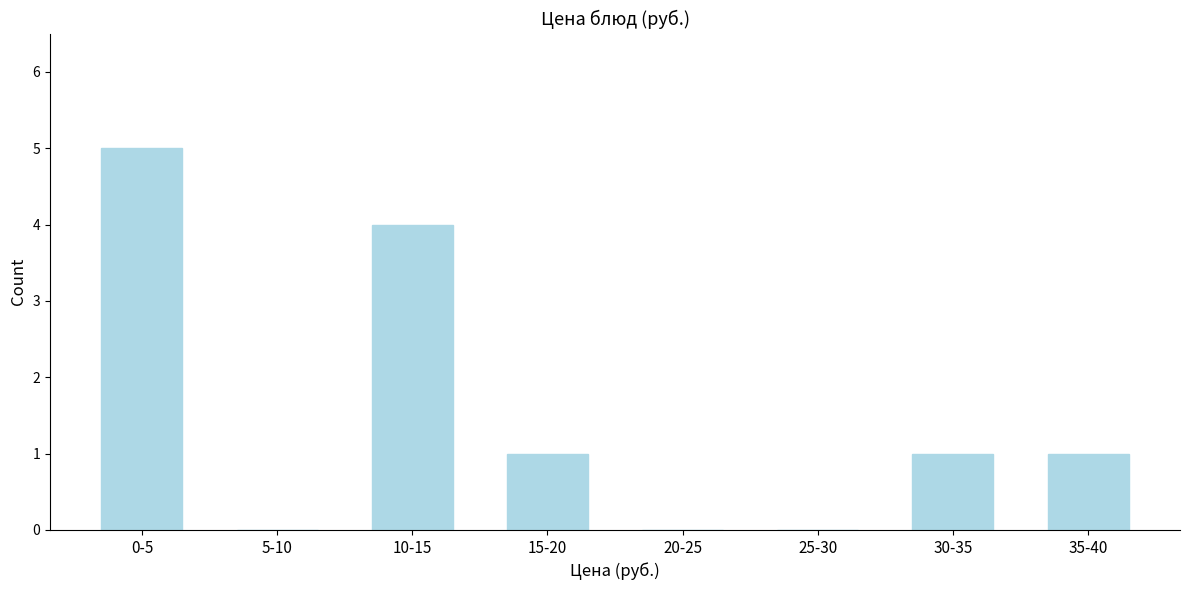

Reading left to right, list all the values displayed in this chart.

0-5=5	5-10=0	10-15=4	15-20=1	20-25=0	25-30=0	30-35=1	35-40=1